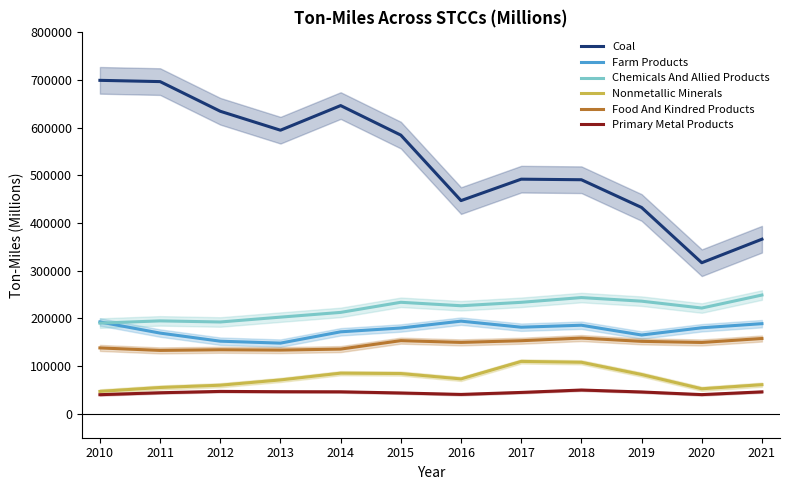

The value of Food And Kindred Products at 2016 is 149868.2. True or false?

True